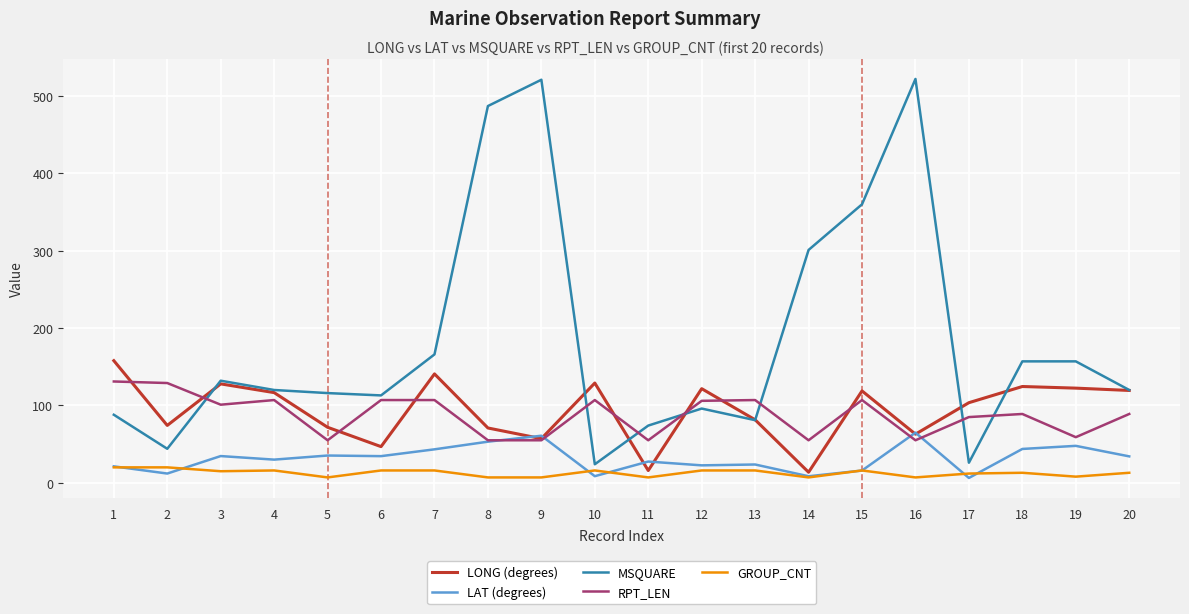

How many lines are shown in the chart?

5